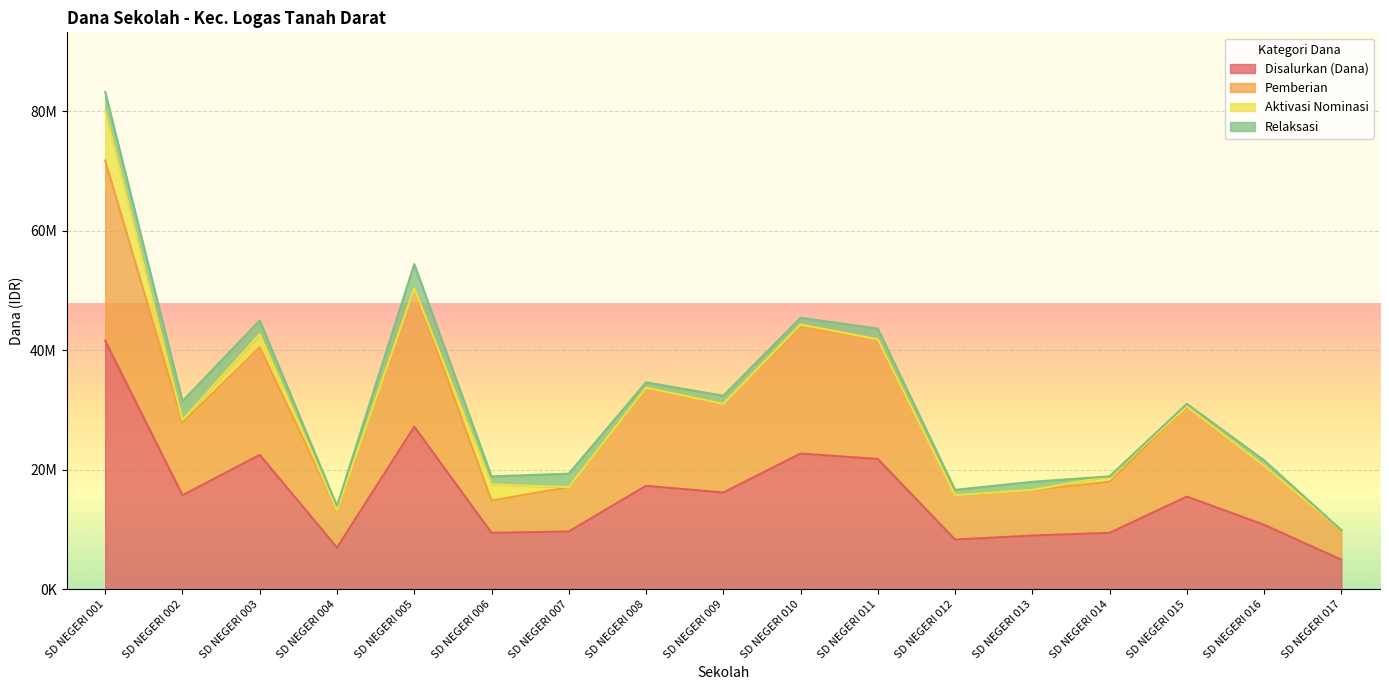

Which label corresponds to the largest value in the chart?

SD NEGERI 001